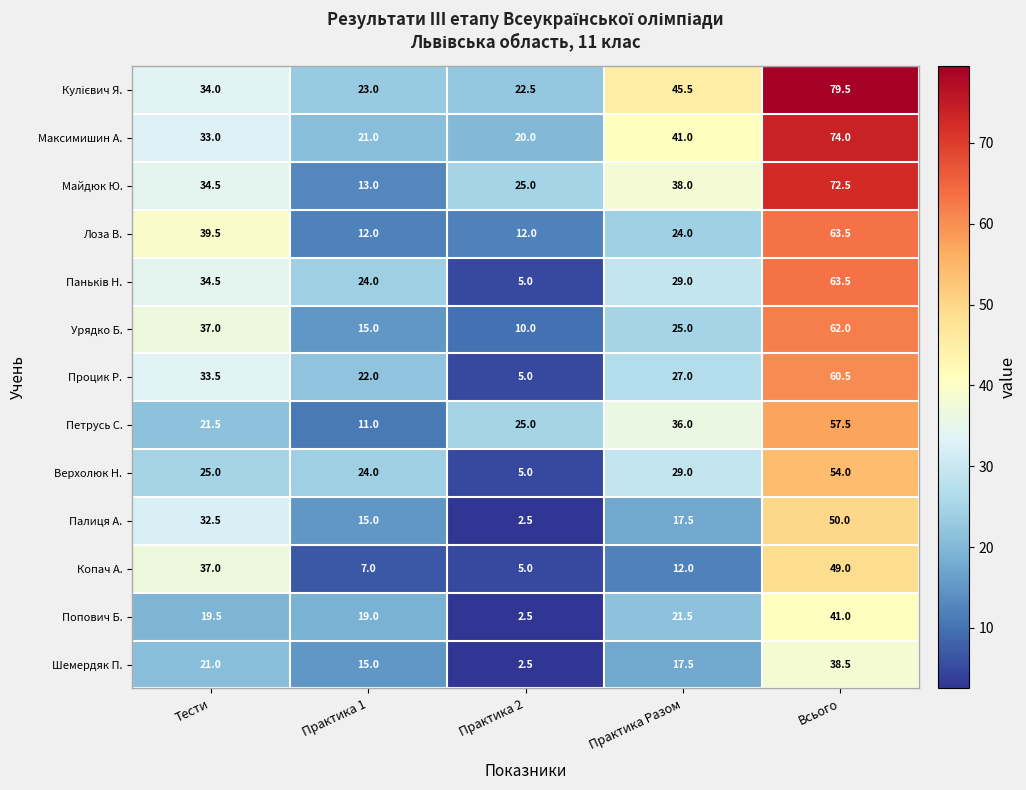

What is the minimum value shown in the chart?

2.5